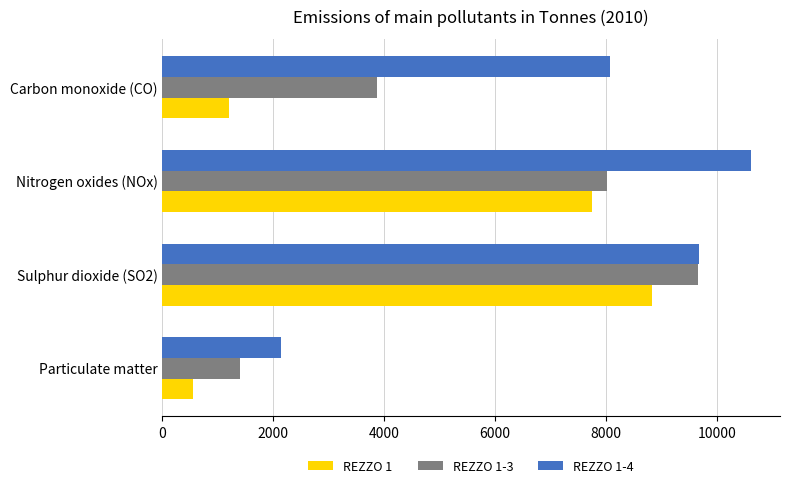

What is the sum of all REZZO 1-3 values?

22946.3